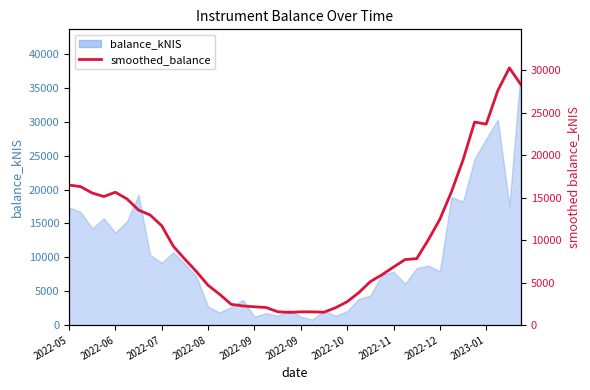

How many data points are less than 7813?

20